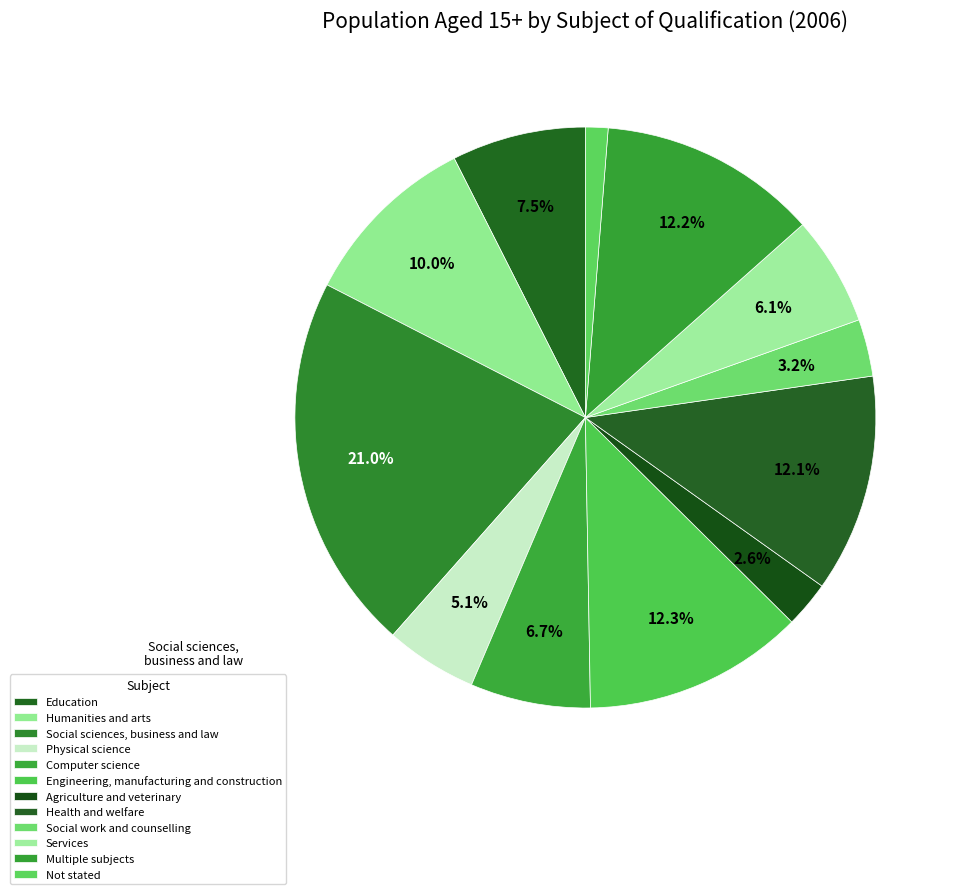

What is the change in value from Humanities and arts to Services?

-31993